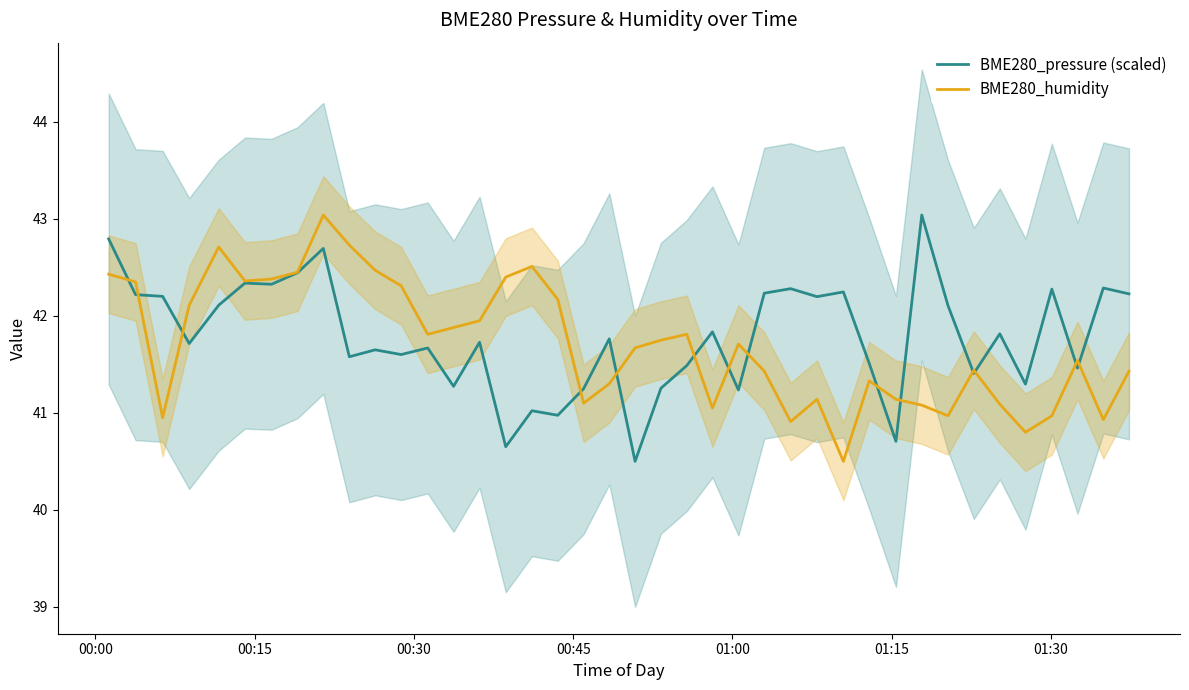

What is the minimum value for BME280_humidity?

40.5